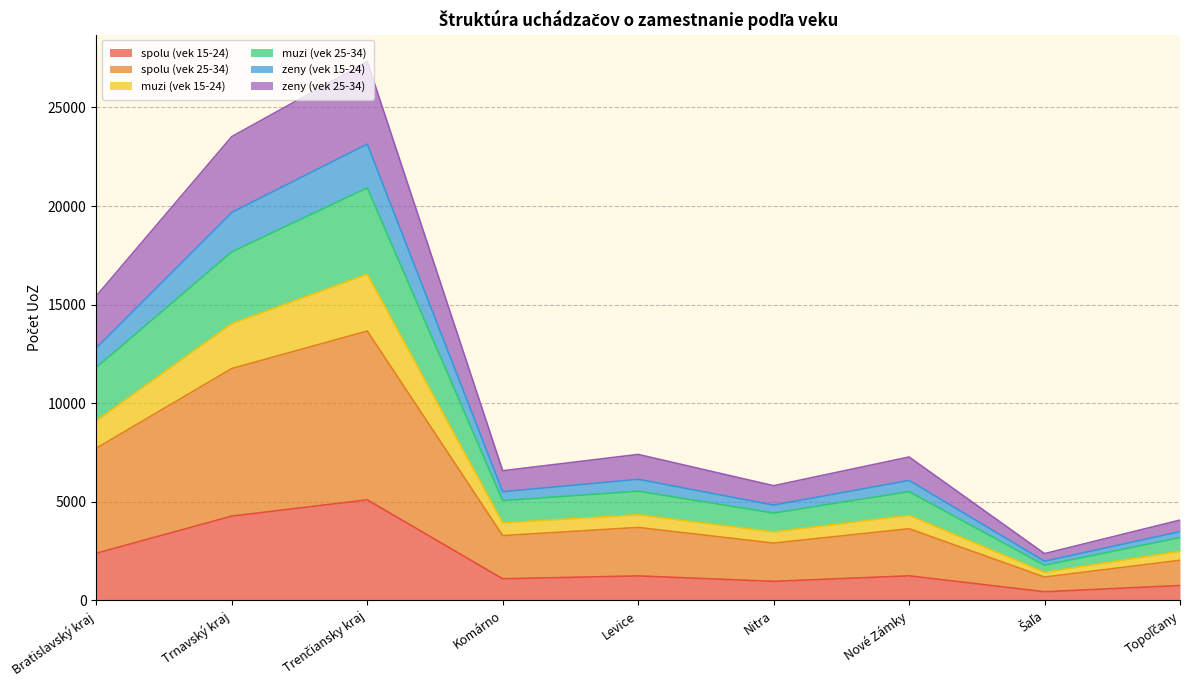

At how many categories does at least one series exceed 22631?

2